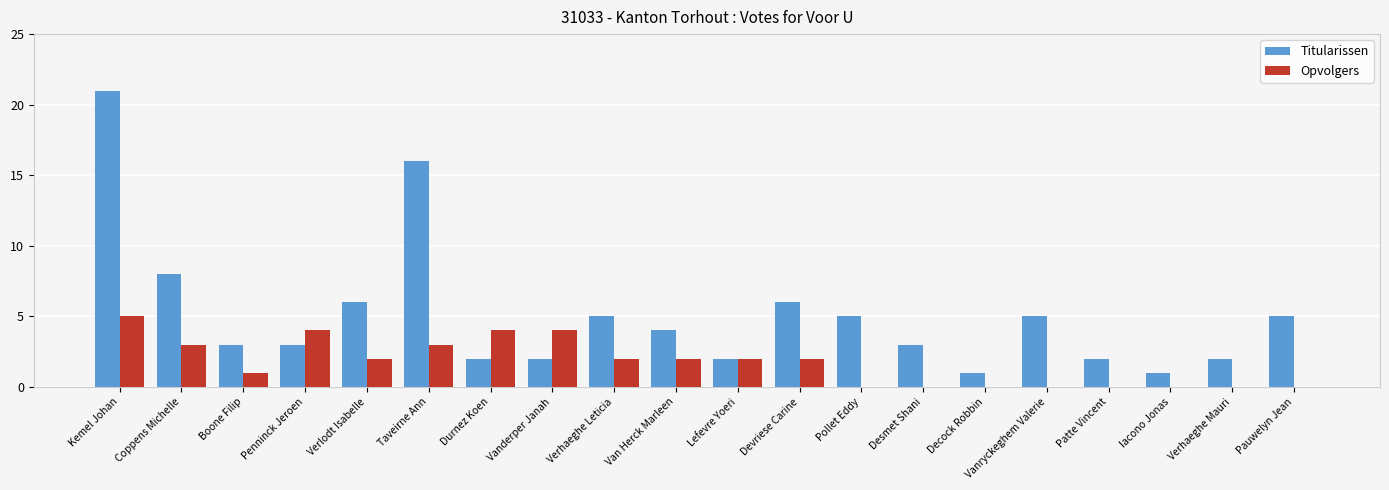

The value of Titularissen at Devriese Carine is 9. True or false?

False